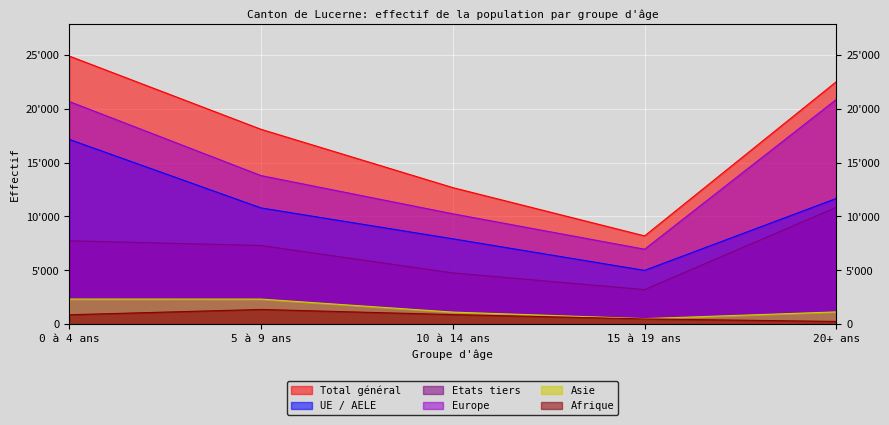

True or false: Afrique and Etats tiers cross at least once.

False